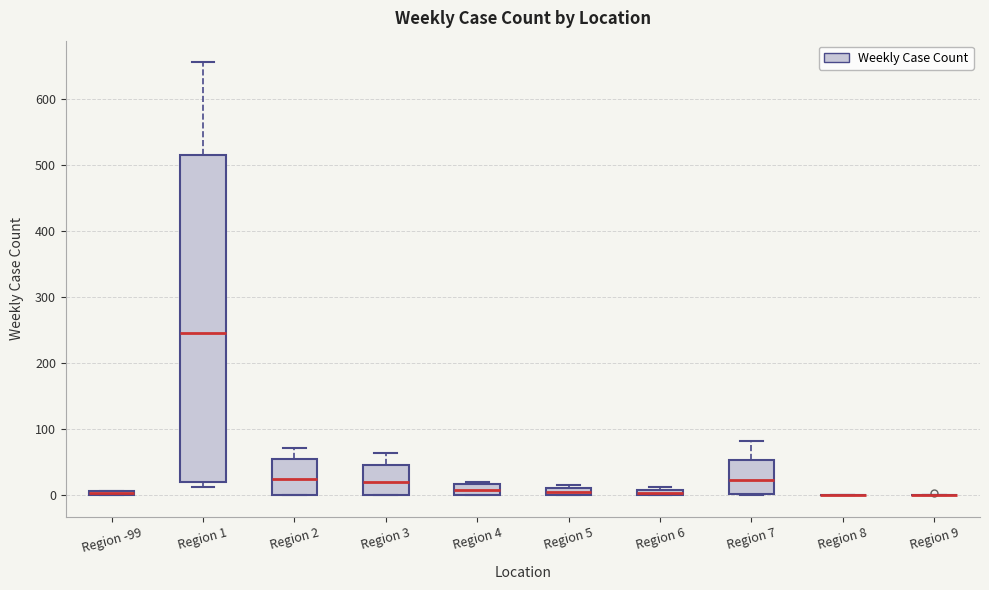

Where is the lower edge of the box for Region -99 on the y-axis? The values are not printed on the chart, so give them approximately, as read against the axis.

0